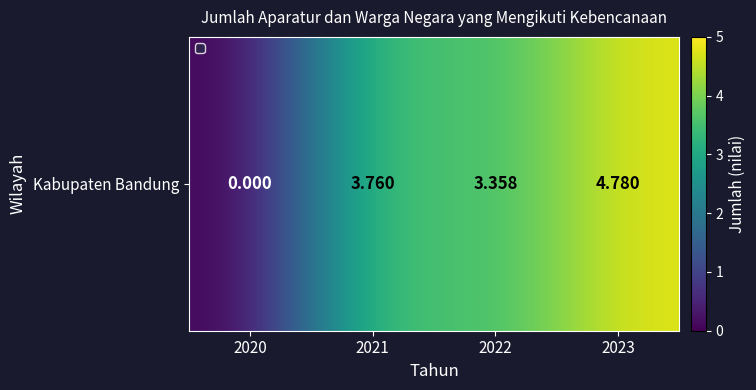

List the labels in order of value, smallest first.

2020, 2022, 2021, 2023